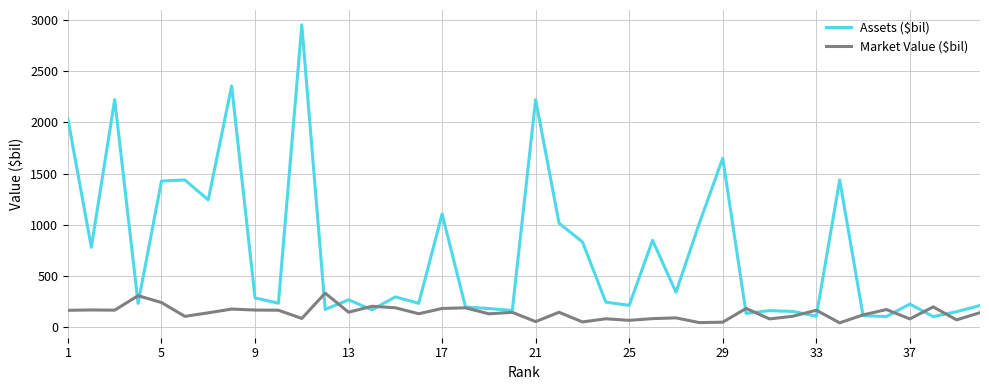

List the series in order of their peak value, highest first.

Assets ($bil), Market Value ($bil)